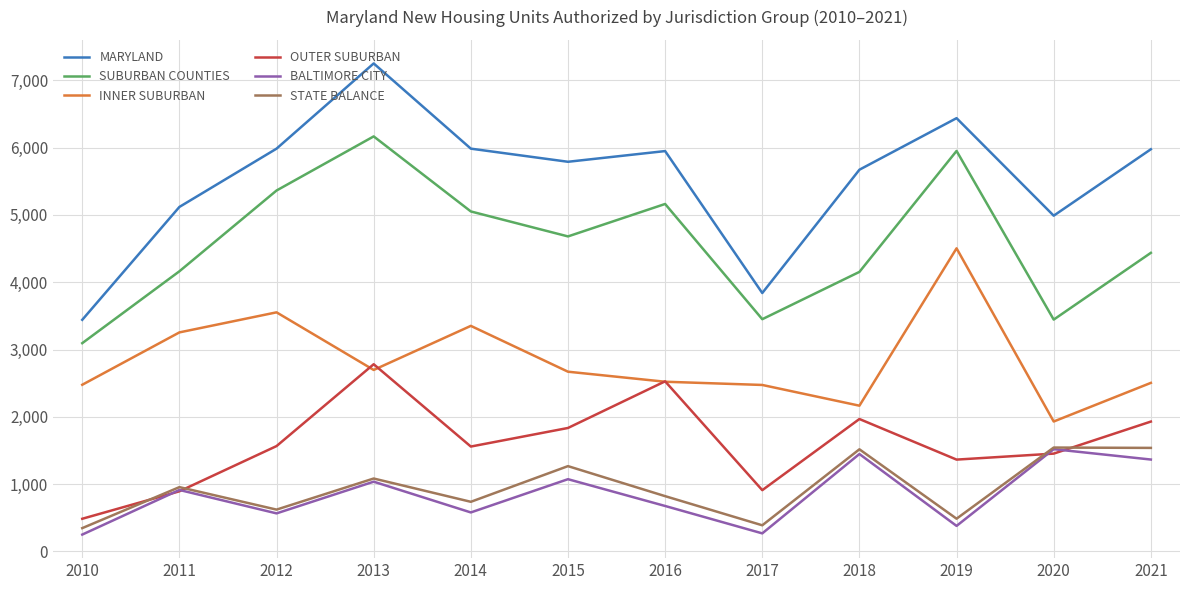

What is the total value across all series at 2017?

11334